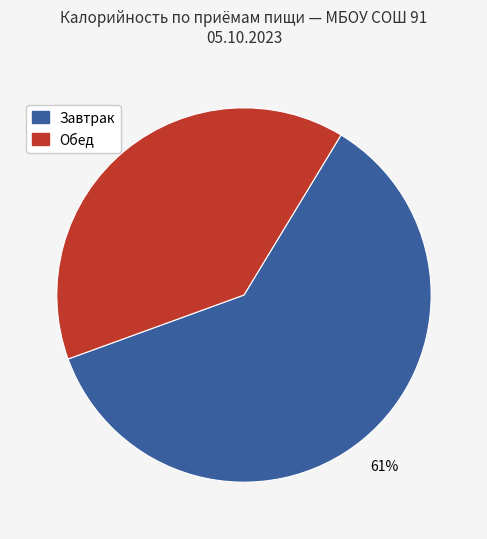

Does any single category account for the majority?

Yes